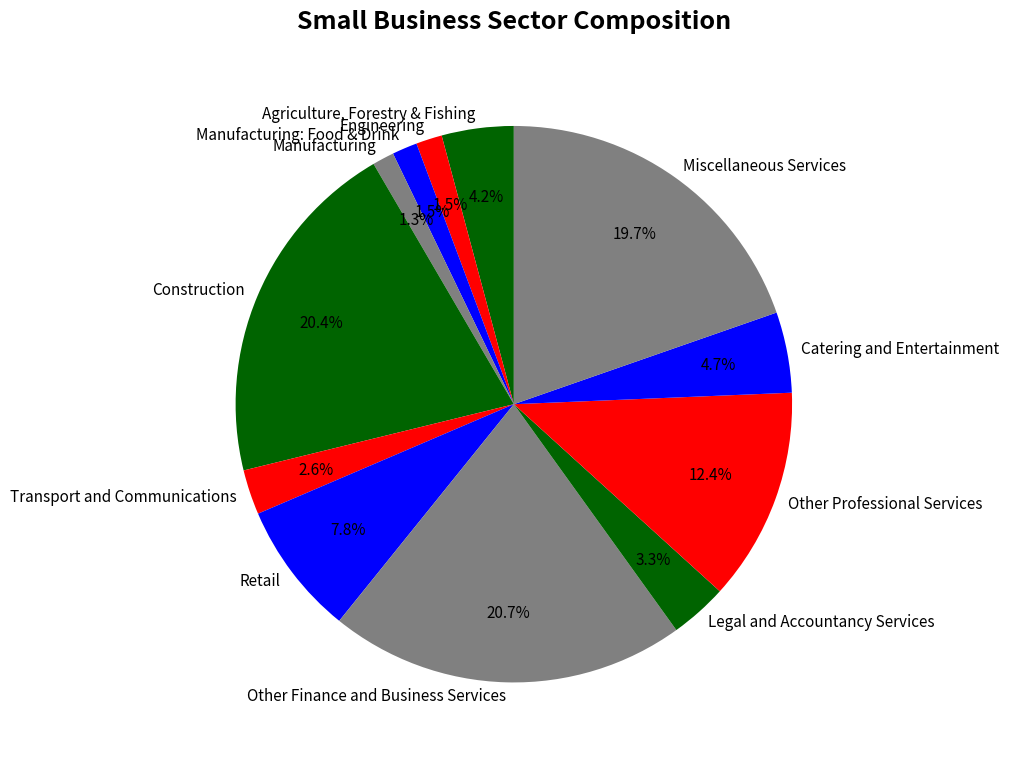

Count the number of slices in the pie.

12